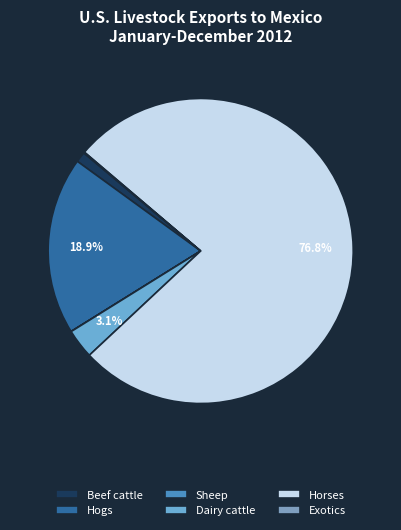

The Beef cattle slice represents 1% of the pie. True or false?

True